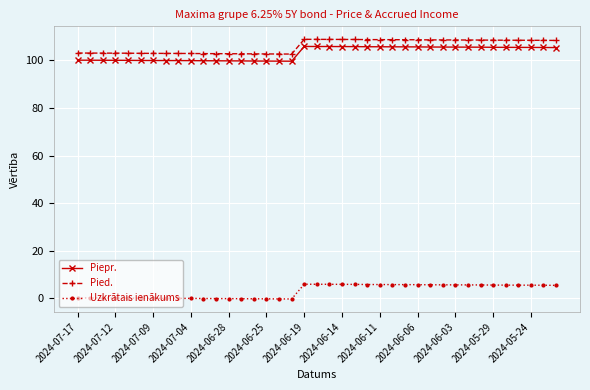

What is the value of the Pied. point at the 38th from the left?

108.5